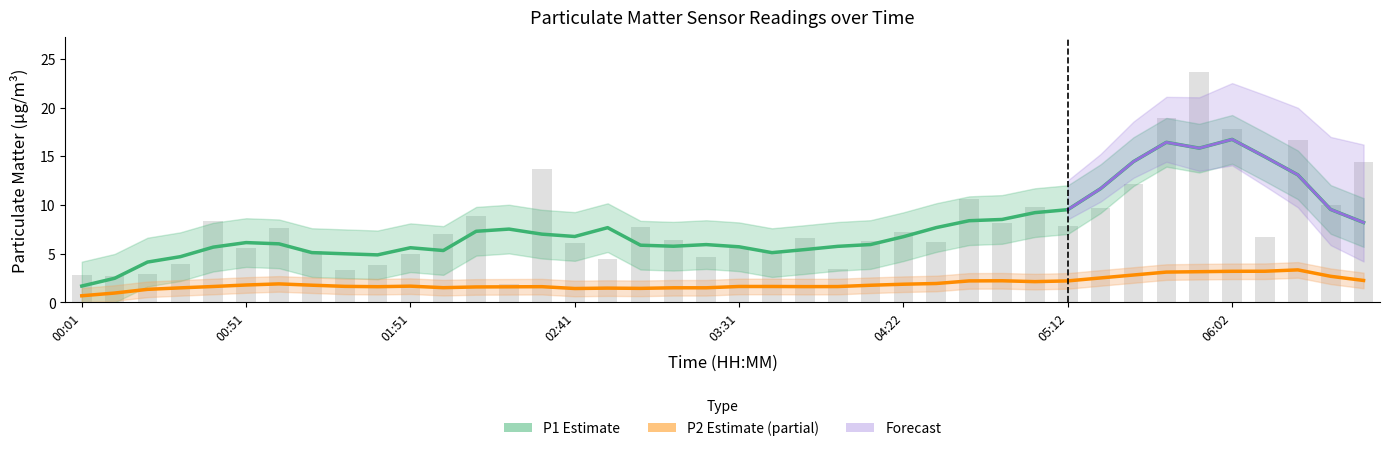

What position from the right is 00:21?

38